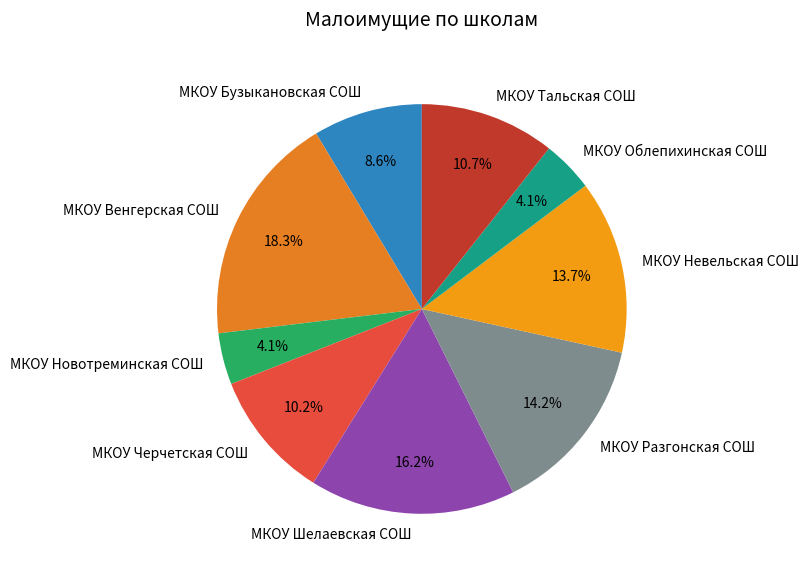

Between МКОУ Черчетская СОШ and МКОУ Разгонская СОШ, which is larger?

МКОУ Разгонская СОШ